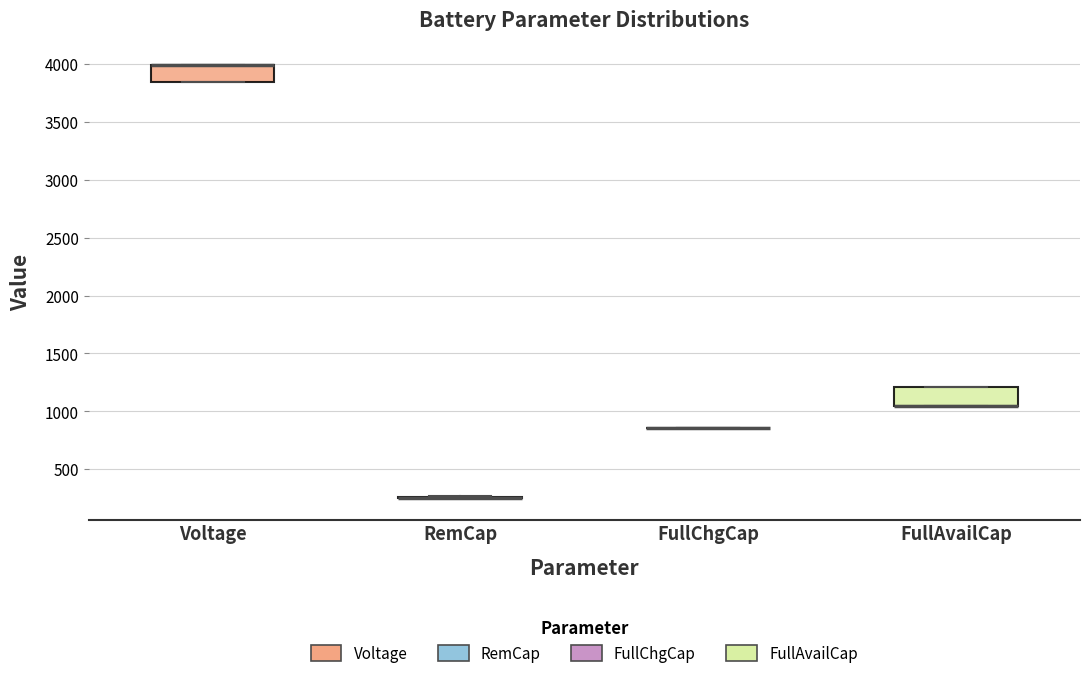

Reading left to right, transcribe this box plot: for each box, give where its median line is, the range the box spans, and where its two whiskers end, as read against the y-axis. The values are not printed on the chart, so give them approximately, as read against the axis.

Voltage: median 4000 (drawn on the box's upper edge), box 3850 to 4000, whiskers 3850 to 4000
RemCap: box collapsed to a line at 250, whiskers 250 to 250
FullChgCap: box collapsed to a line at 850, whiskers 850 to 850
FullAvailCap: median 1050 (drawn on the box's lower edge), box 1050 to 1200, whiskers 1050 to 1200